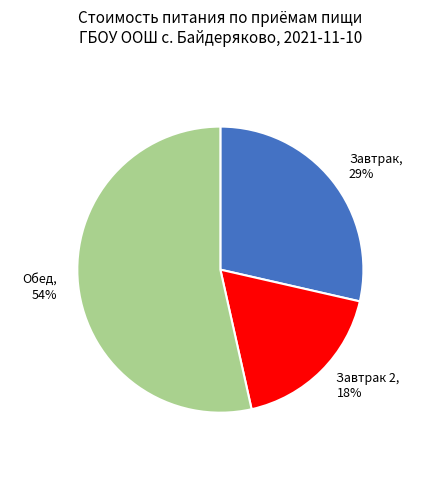

To the nearest percent, what percentage of the pie is Завтрак 2?

18%